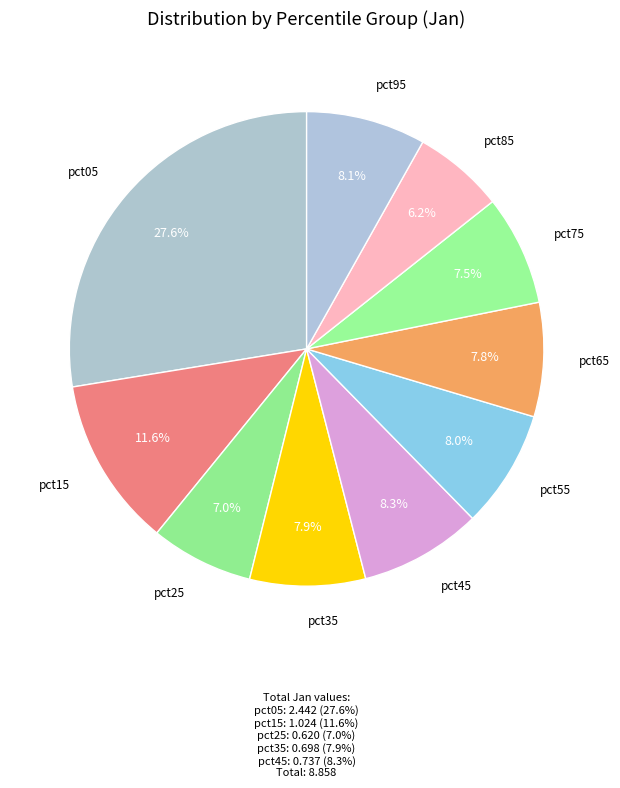

How many segments does this pie chart have?

10